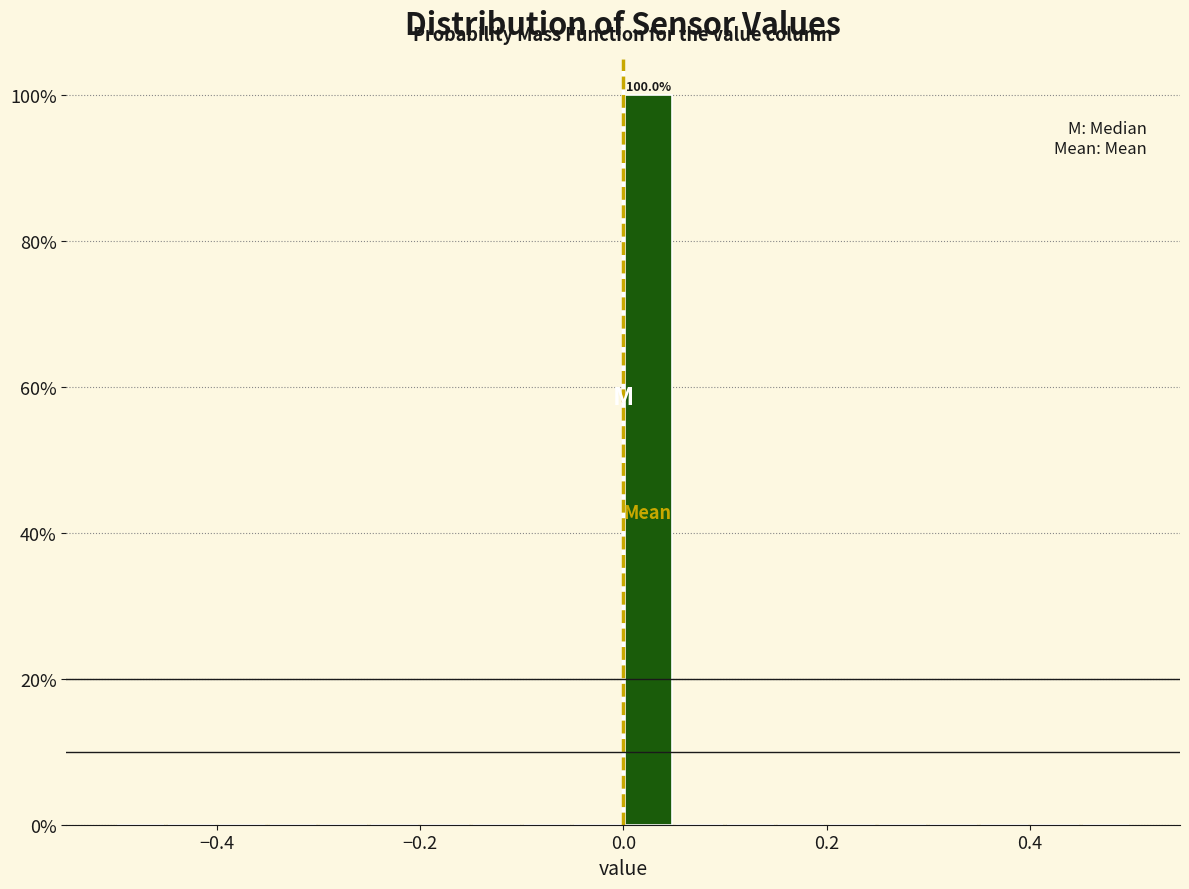

Around what value on the x-axis is the tallest bar? Give the approximate position of its centre, as read against the axis.

0.02